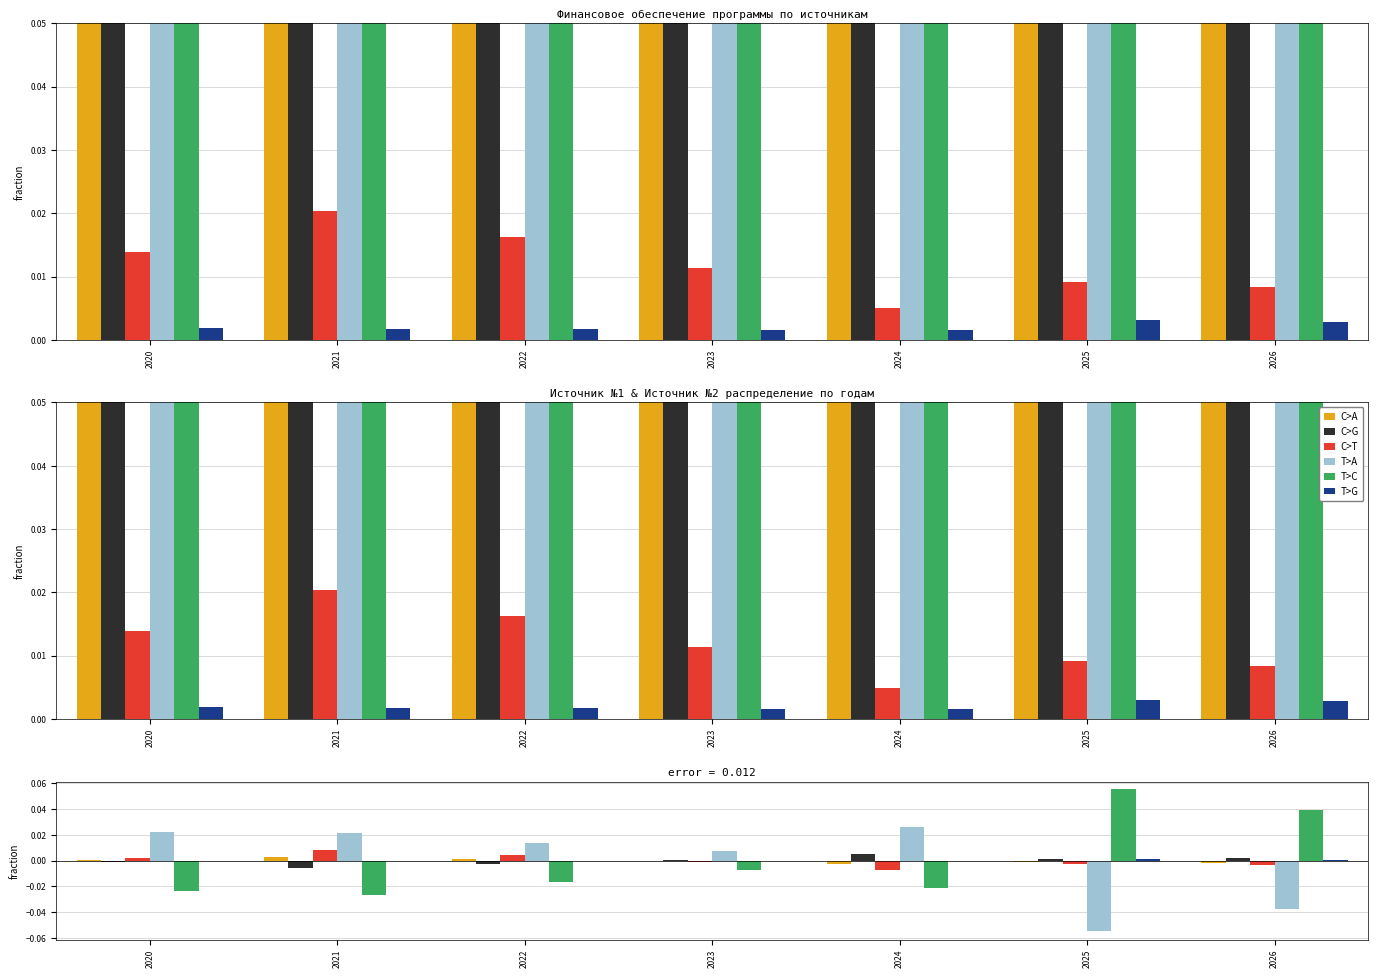

How many data points in T>A are less than 0?

2